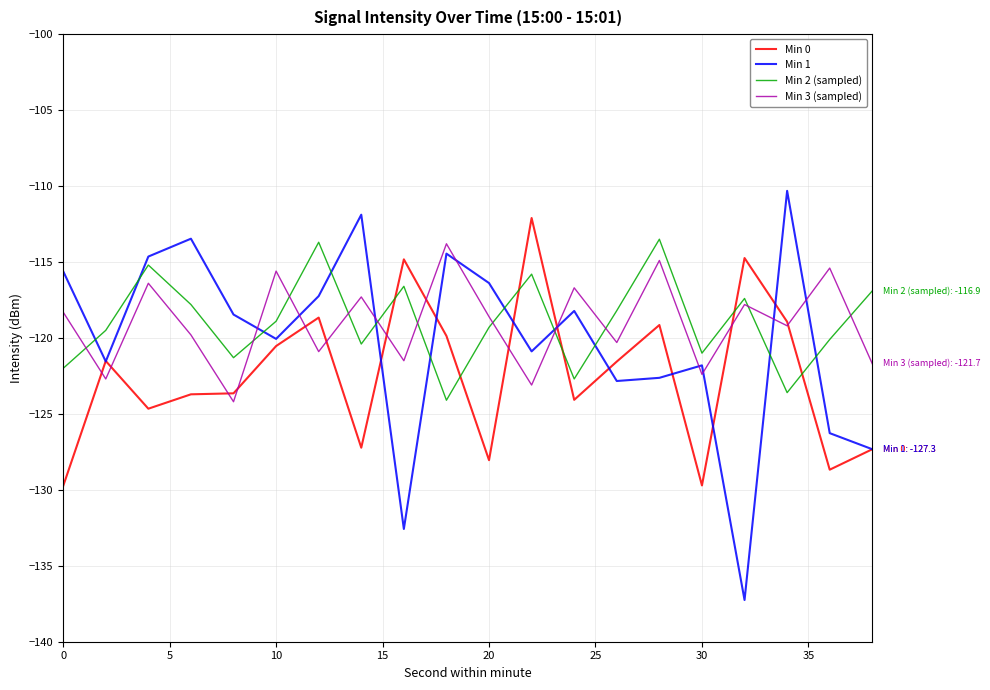

Which series has the widest spread of values?

Min 1